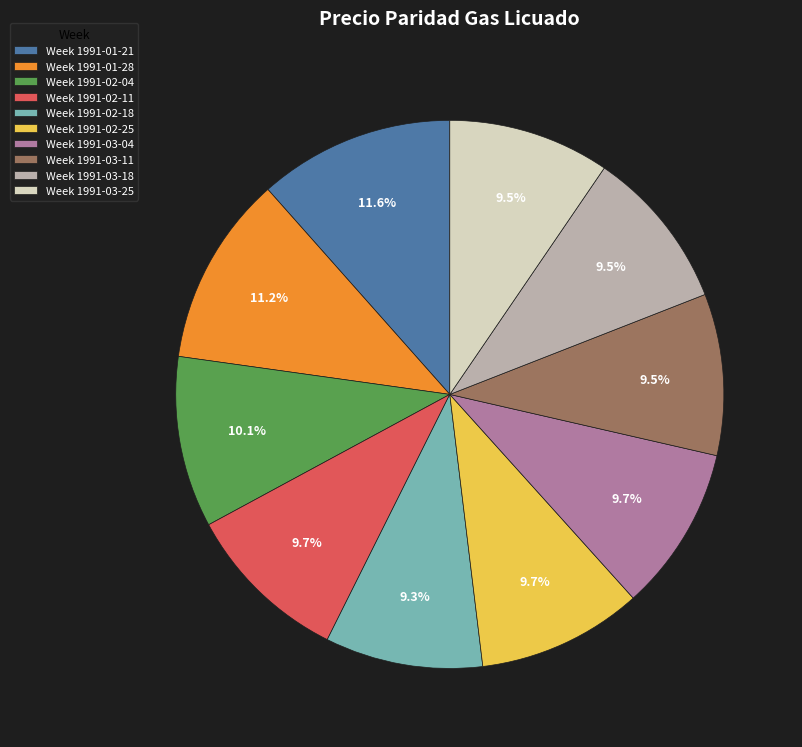

How many segments does this pie chart have?

10